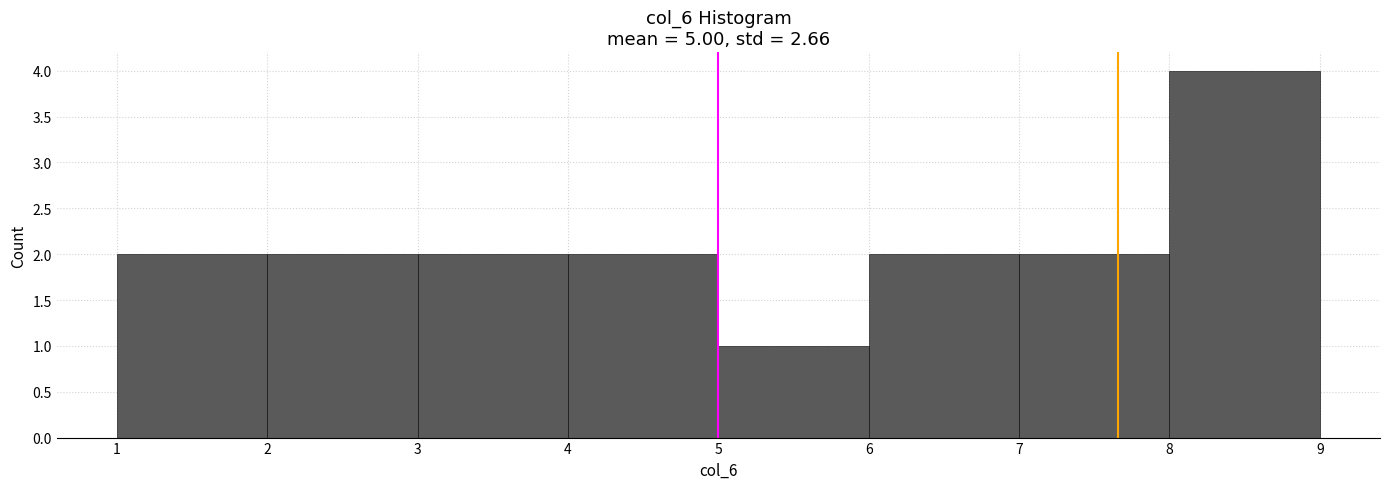

Over which range of the x-axis is the bar tallest?

8 to 9